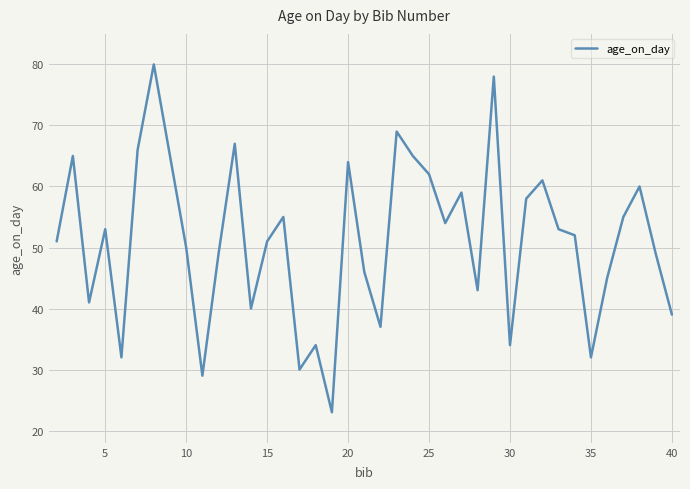

How many lines are shown in the chart?

1